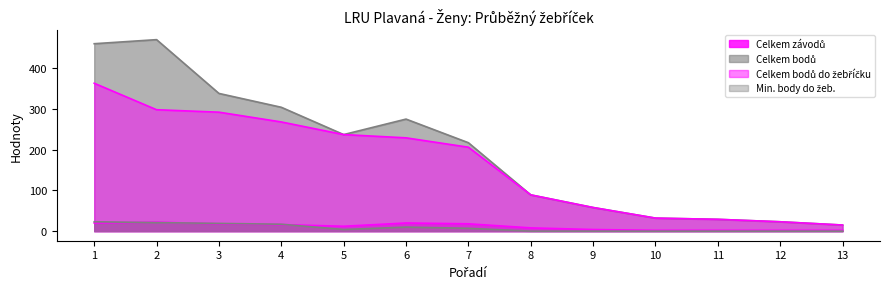

Where is Celkem bodů do žebříčku nearest to the value 189?

7